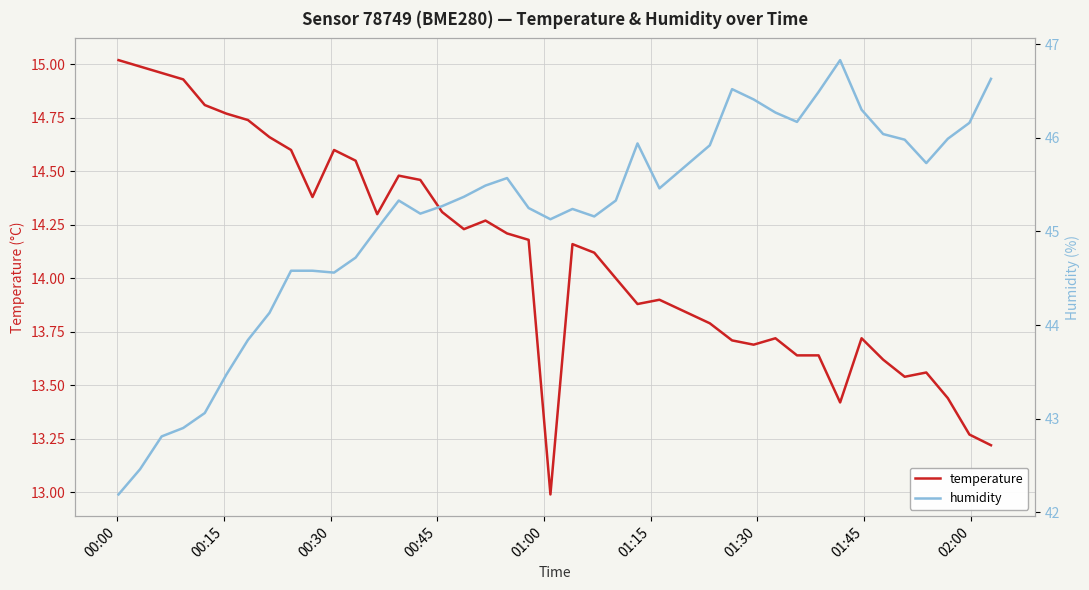

How many interior local peaks does the temperature series have?

8